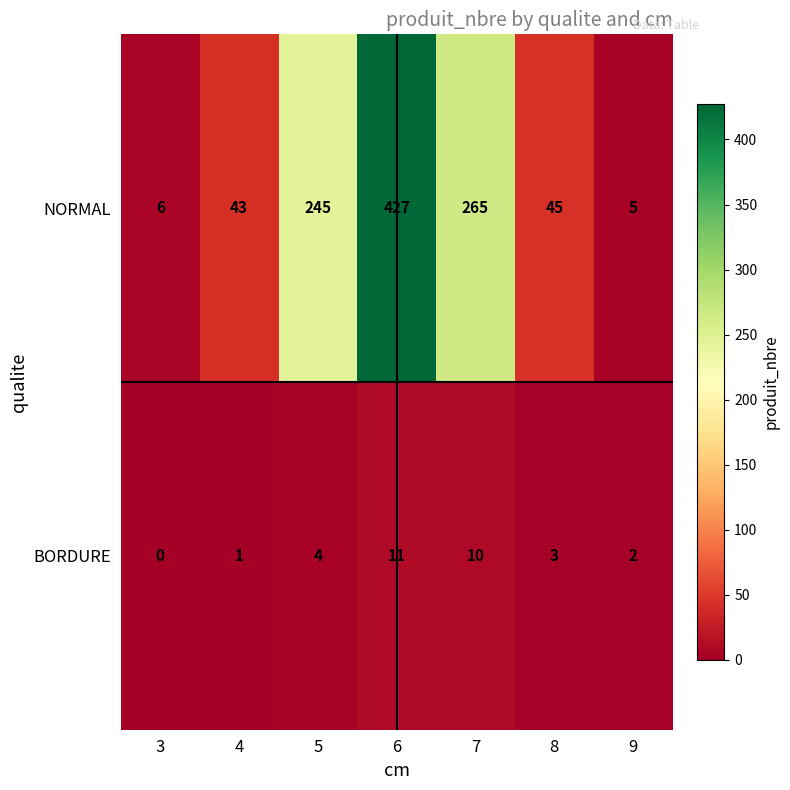

Rank the series at 6 from lowest to highest value.

BORDURE, NORMAL